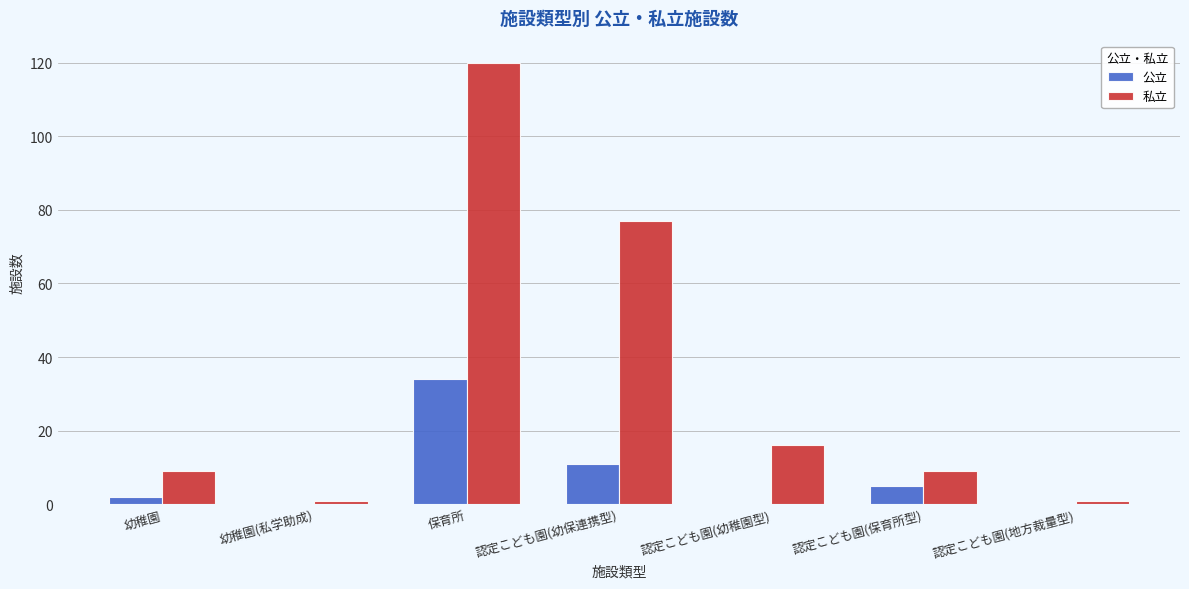

Which series has the largest total across all categories?

私立